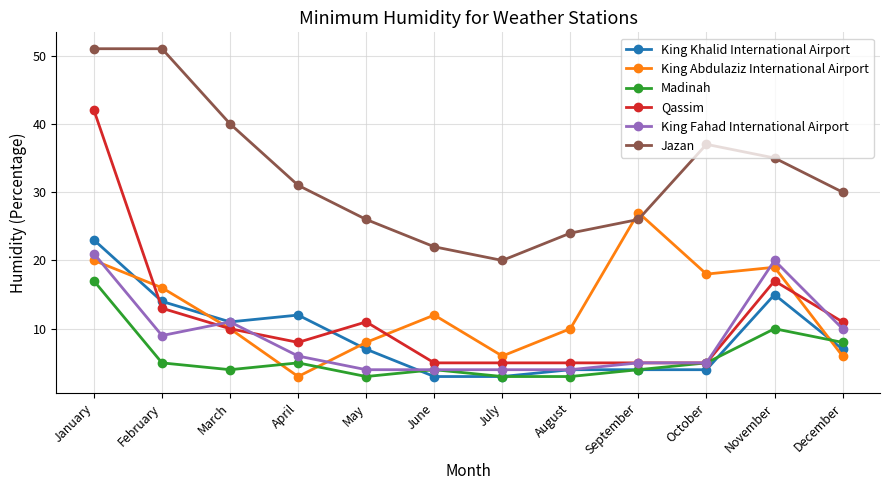

Reading left to right, list all the values displayed in this chart.

King Khalid International Airport: 23	14	11	12	7	3	3	4	4	4	15	7
King Abdulaziz International Airport: 20	16	10	3	8	12	6	10	27	18	19	6
Madinah: 17	5	4	5	3	4	3	3	4	5	10	8
Qassim: 42	13	10	8	11	5	5	5	5	5	17	11
King Fahad International Airport: 21	9	11	6	4	4	4	4	5	5	20	10
Jazan: 51	51	40	31	26	22	20	24	26	37	35	30